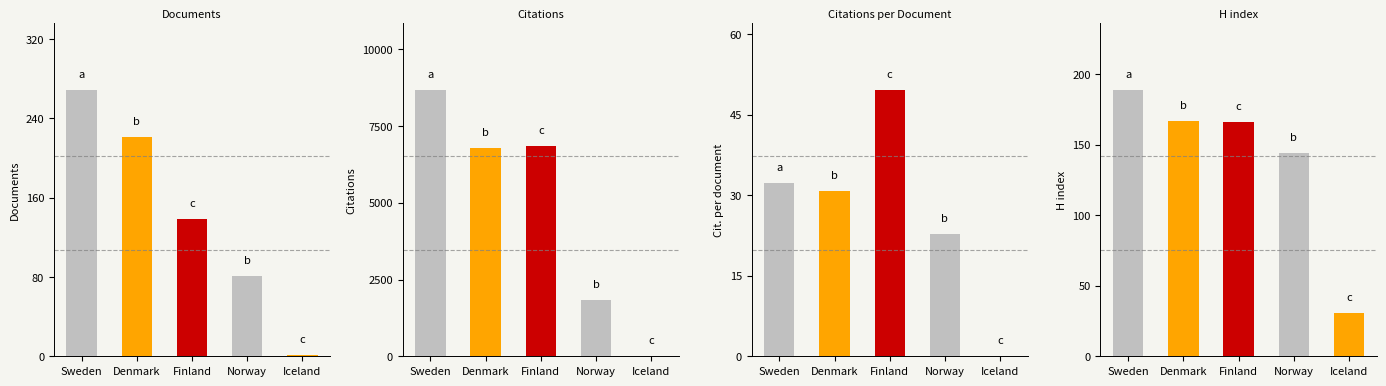

True or false: Documents has a value of 92.6 at Finland.

False